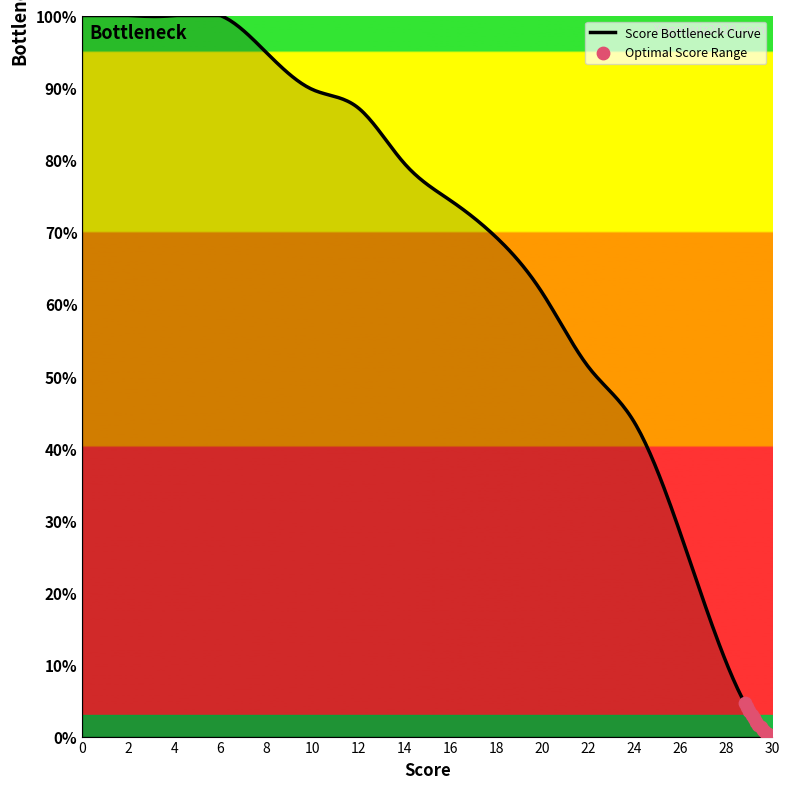

What is the difference between the maximum and minimum values?

100.0